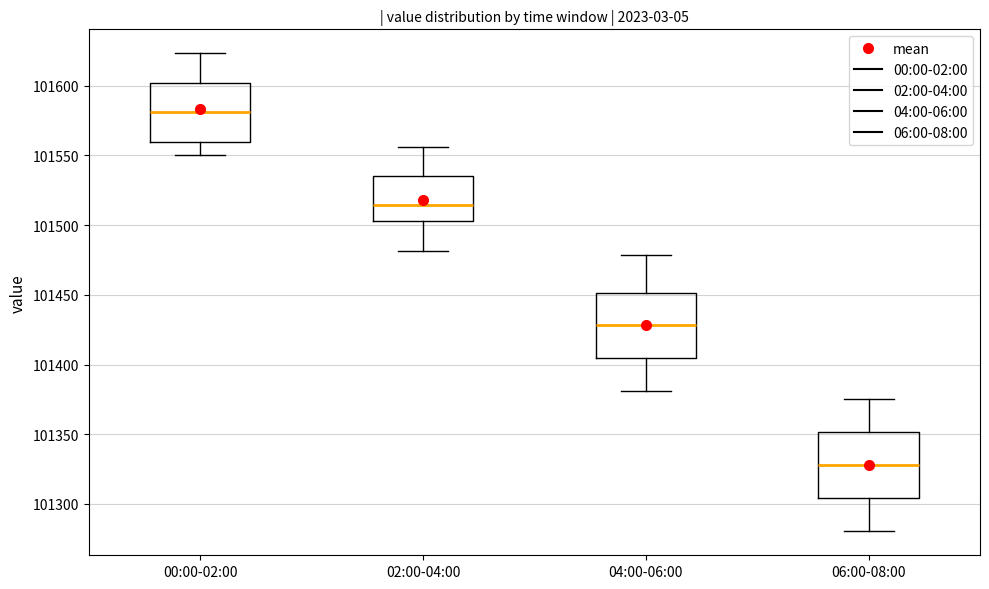

Reading left to right, read every box against the y-axis: the position of its median line, the range the box covers, and the ends of its whiskers. The values are not printed on the chart, so give them approximately, as read against the axis.

00:00-02:00: median 101580, box 101560 to 101600, whiskers 101550 to 101625
02:00-04:00: median 101515, box 101505 to 101535, whiskers 101480 to 101555
04:00-06:00: median 101430, box 101405 to 101450, whiskers 101380 to 101480
06:00-08:00: median 101330, box 101305 to 101350, whiskers 101280 to 101375